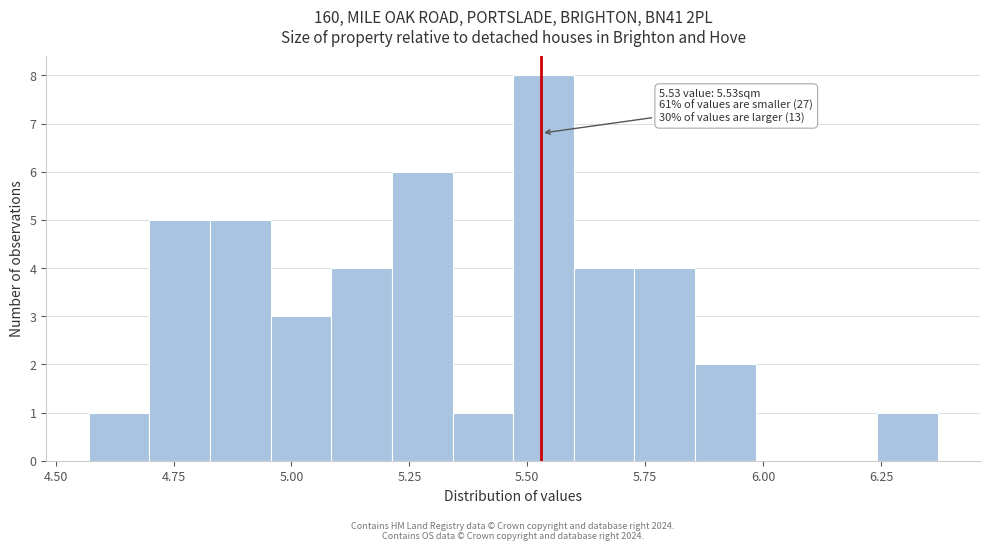

Around what value on the x-axis is the tallest bar? Give the approximate position of its centre, as read against the axis.

5.55